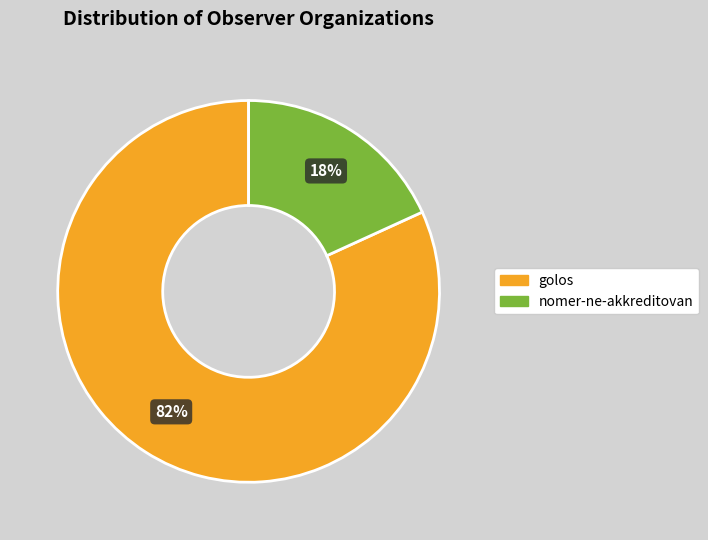

Do nomer-ne-akkreditovan and golos together represent more than half of the pie?

Yes